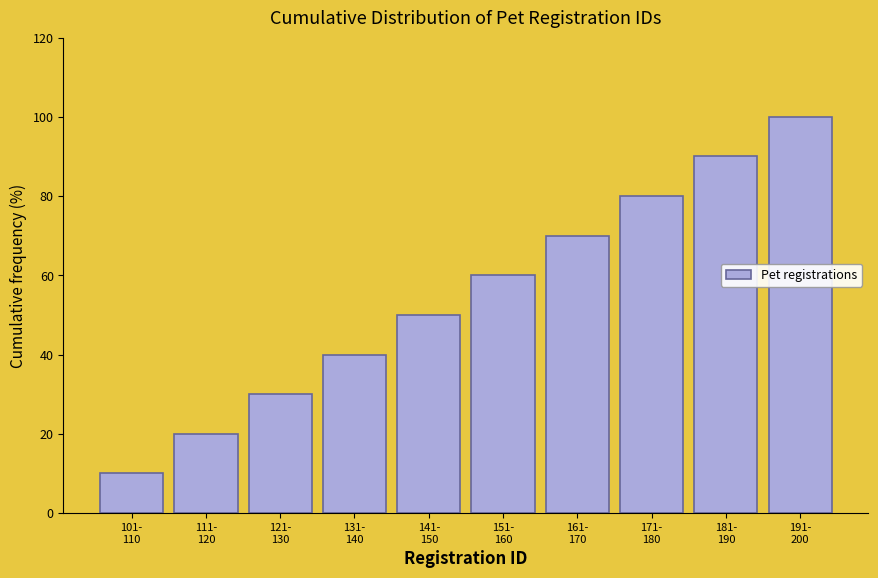

Reading left to right, what are all the values shown in this chart?

10	20	30	40	50	60	70	80	90	100